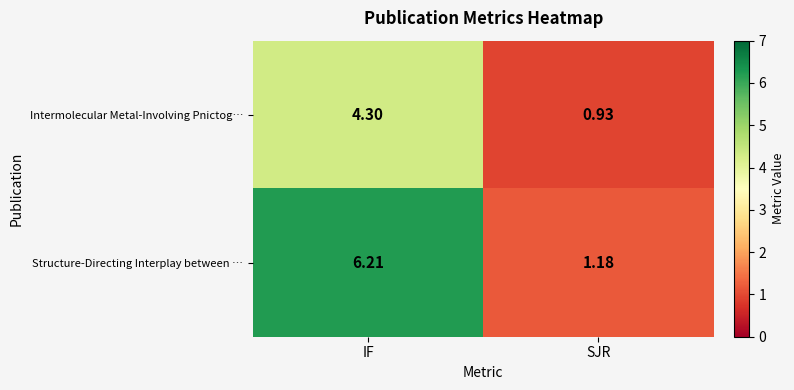

Which series has the widest spread of values?

Structure-Directing Interplay between …